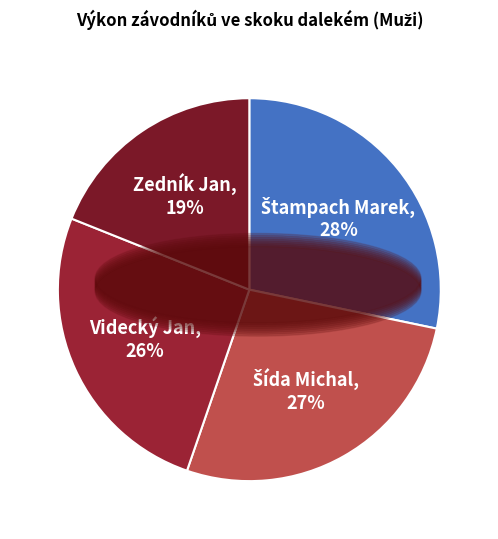

What is the smallest slice in the pie chart?

Zedník Jan